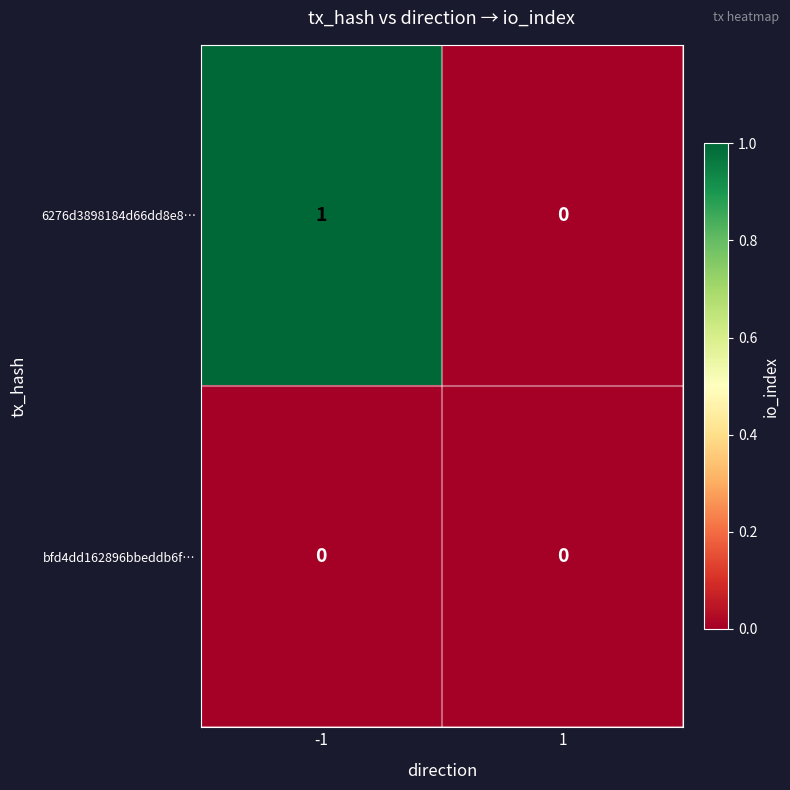

List the series in order of their overall mean, highest first.

6276d3898184d66dd8e8…, bfd4dd162896bbeddb6f…